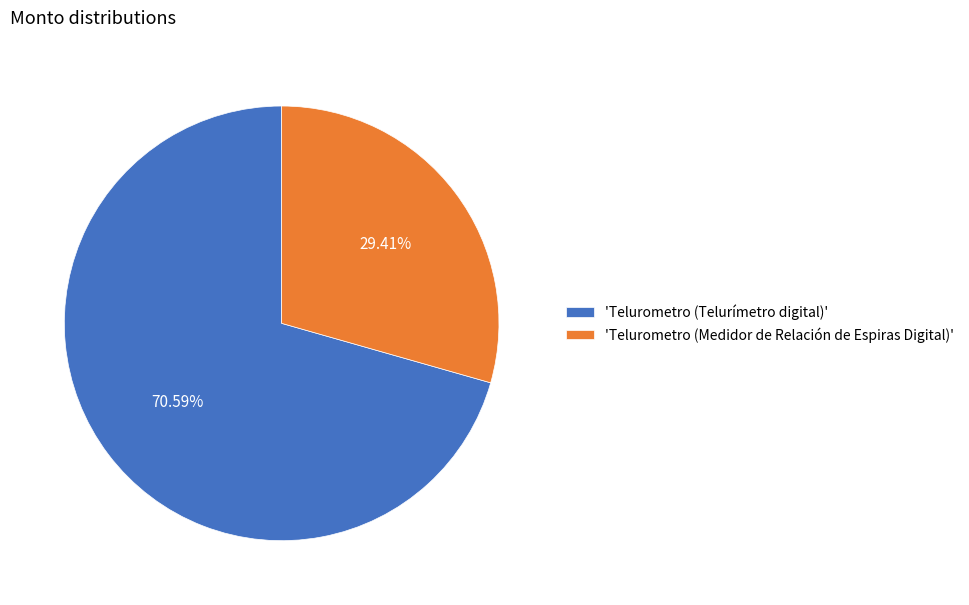

Approximately how many times larger is the value at 'Telurometro (Medidor de Relación de Espiras Digital)' compared to 'Telurometro (Telurímetro digital)'?

0.4